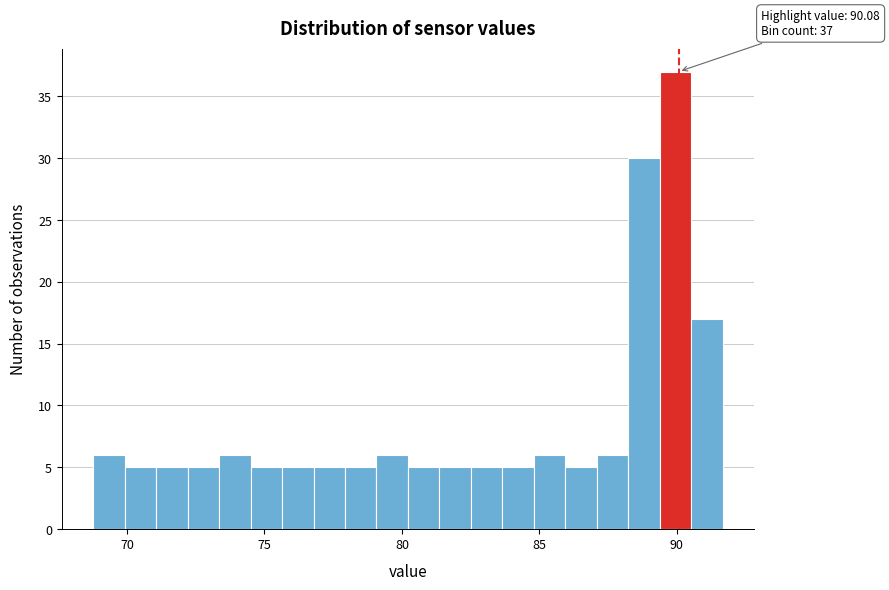

Around what value on the x-axis is the tallest bar? Give the approximate position of its centre, as read against the axis.

90.0